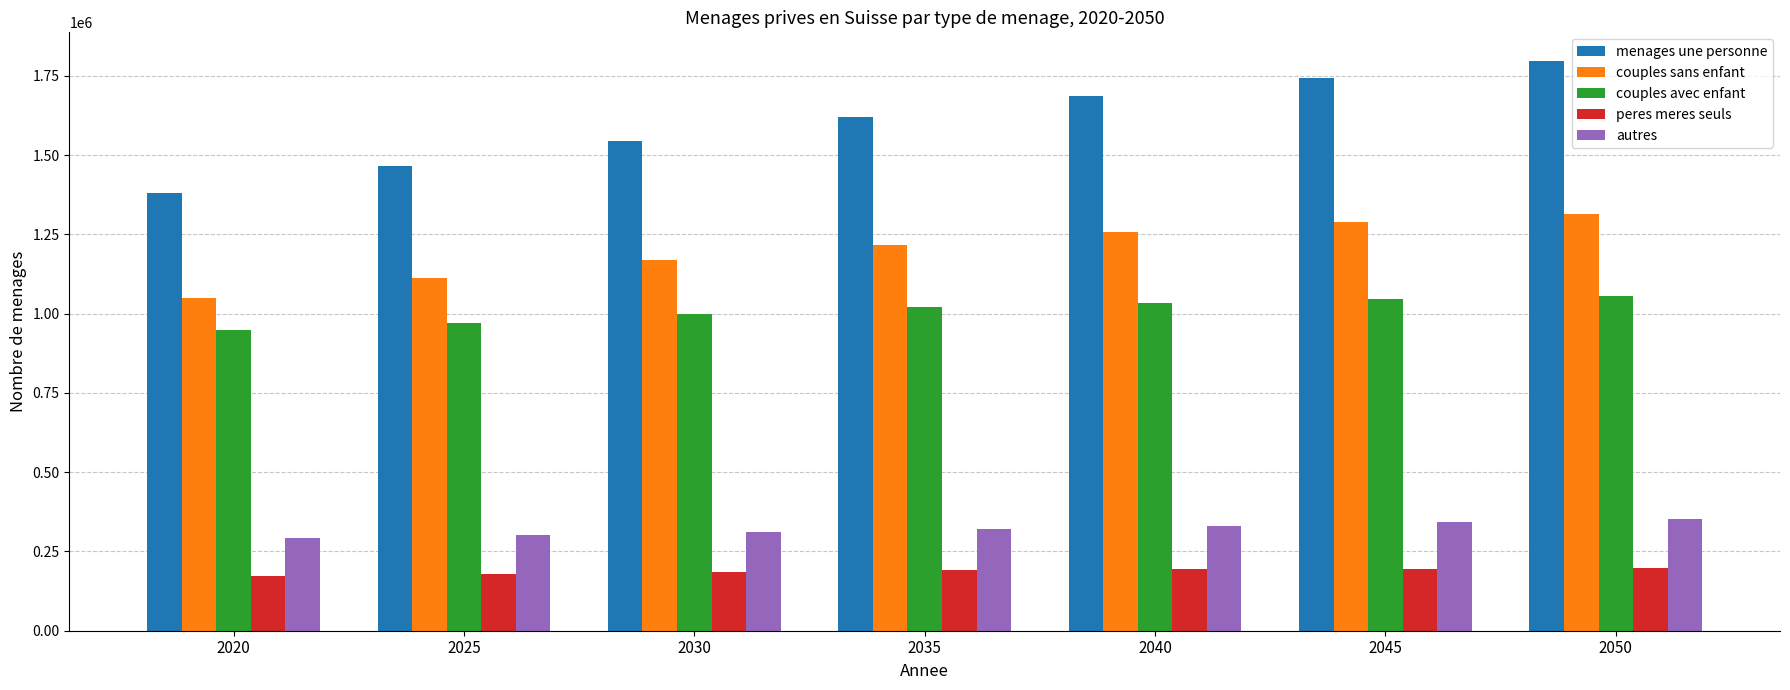

Is it true that couples avec enfant equals 566833 at 2045?

False